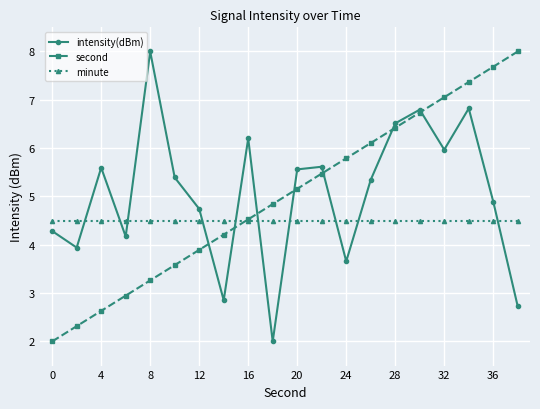

What is the value of the minute point at the 11th from the left?

4.5